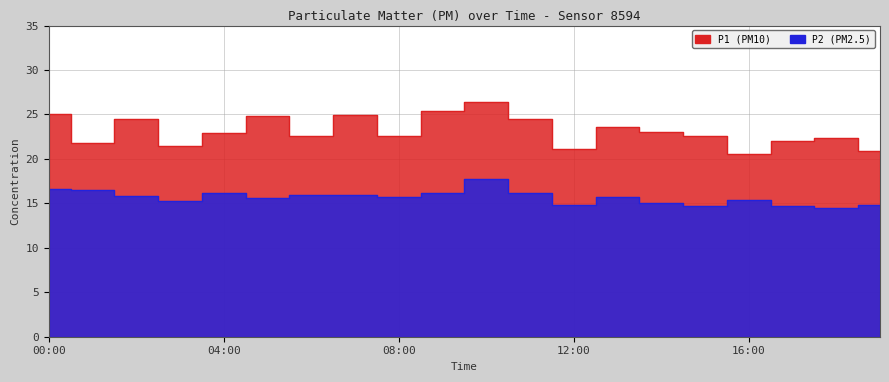

Rank the categories by P1 value from highest to lowest.

10:00, 09:00, 00:00, 07:00, 05:00, 02:00, 11:00, 13:00, 14:00, 04:00, 08:00, 06:00, 15:00, 18:00, 17:00, 01:00, 03:00, 12:00, 19:00, 16:00